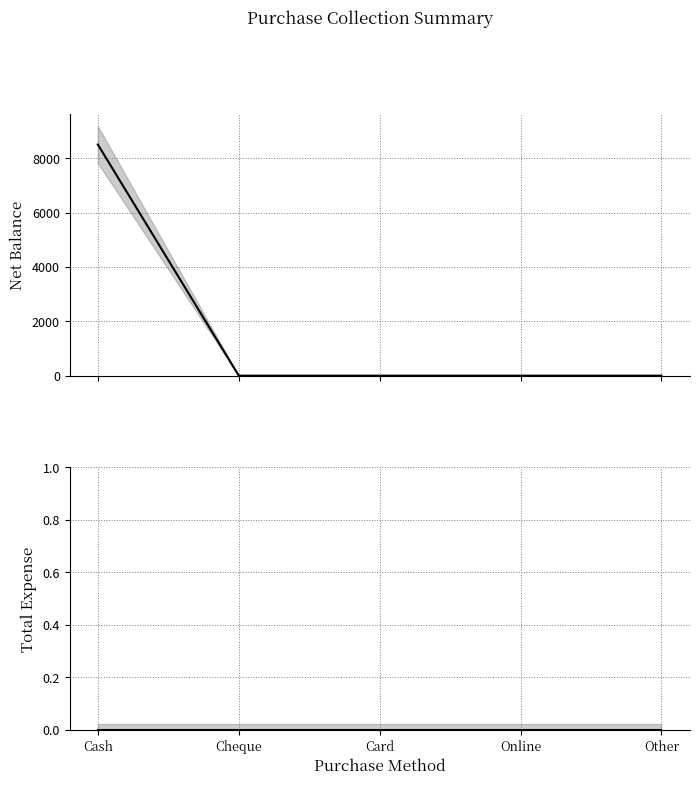

Is the value of Net Balance at Card greater than the value of Total Expense at Cheque?

No